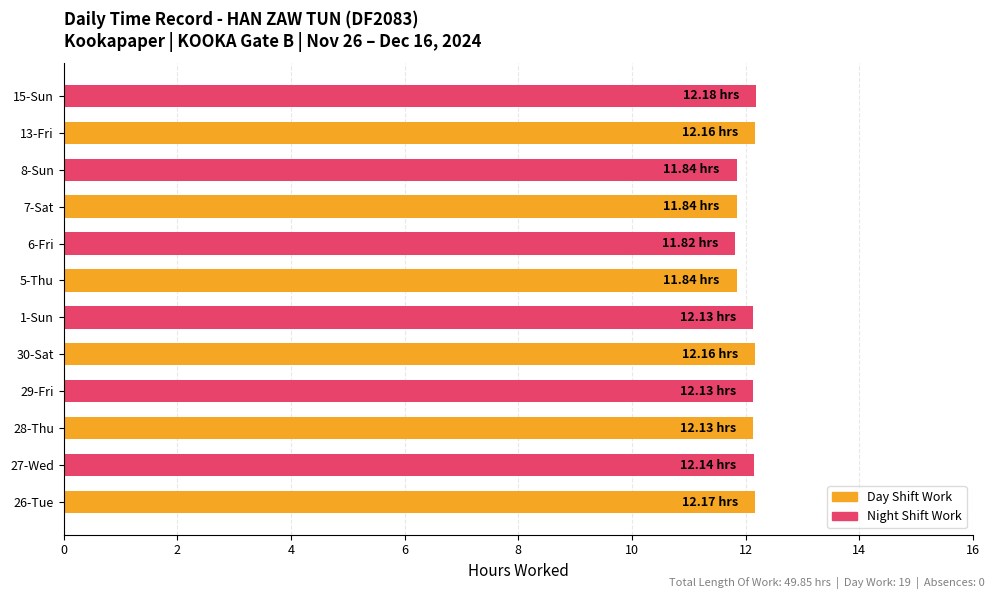

What is the ratio of the value at 30-Sat to the value at 1-Sun?

1.0